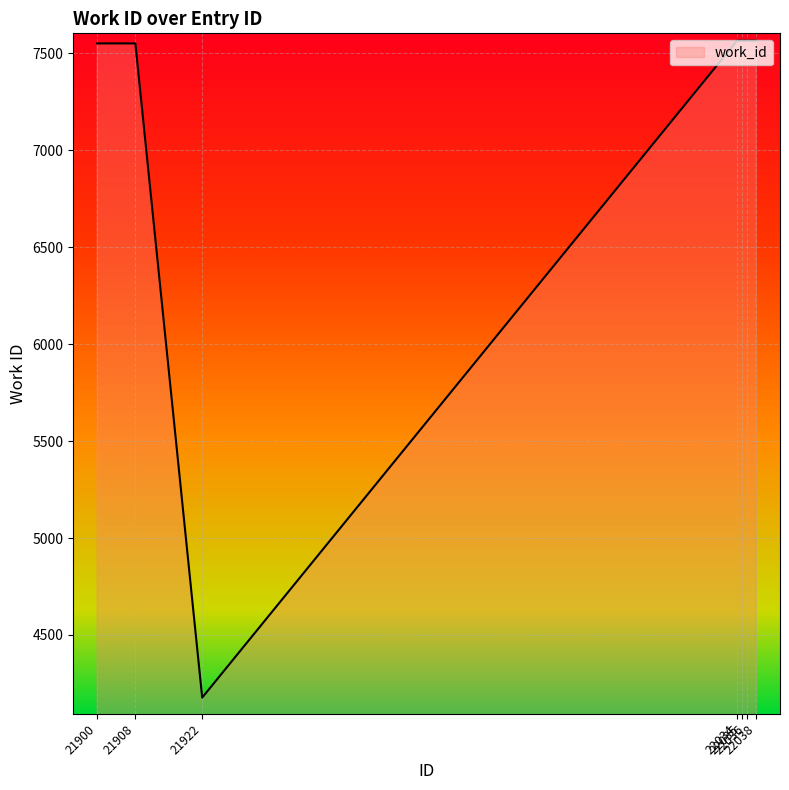

What is the minimum value shown in the chart?

4177